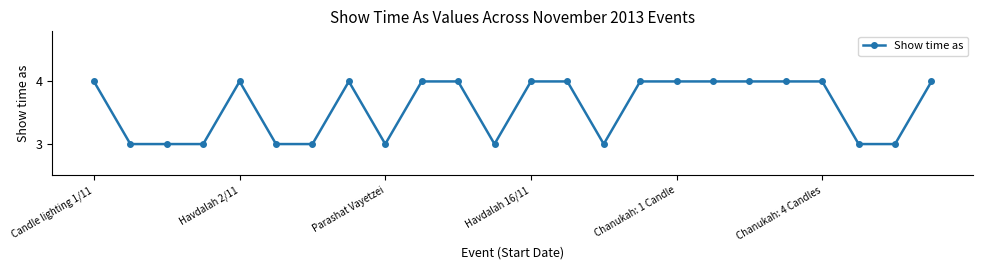

What is the minimum value shown in the chart?

3